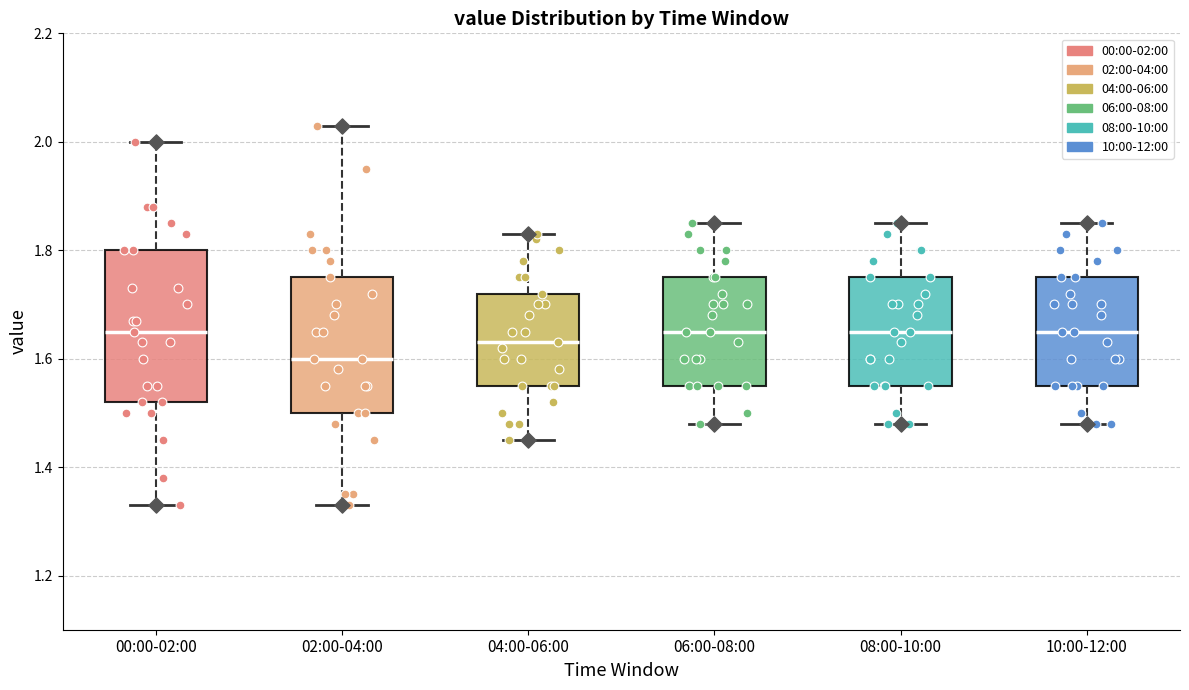

Where does the lower whisker of the box for 08:00-10:00 end on the y-axis? The values are not printed on the chart, so give them approximately, as read against the axis.

1.48